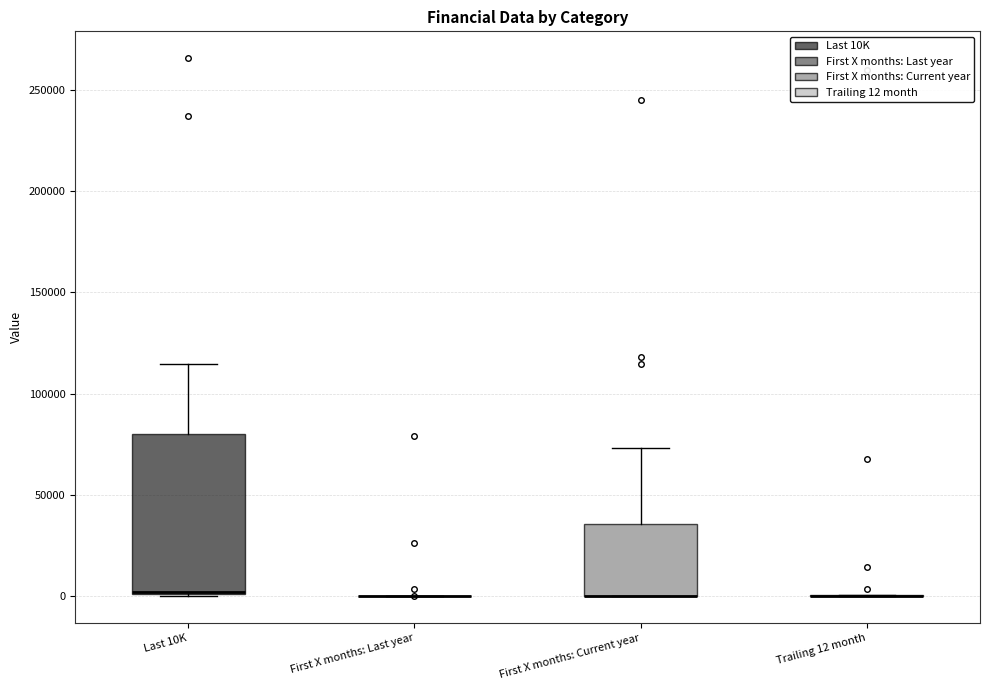

Reading left to right, transcribe this box plot: for each box, give where its median line is, the range the box spans, and where its two whiskers end, as read against the y-axis. The values are not printed on the chart, so give them approximately, as read against the axis.

Last 10K: median 0 (drawn on the box's lower edge), box 0 to 80000, whiskers 0 to 115000
First X months: Last year: box collapsed to a line at 0, whiskers 0 to 0
First X months: Current year: median 0 (drawn on the box's lower edge), box 0 to 35000, whiskers 0 to 75000
Trailing 12 month: box collapsed to a line at 0, whiskers 0 to 0